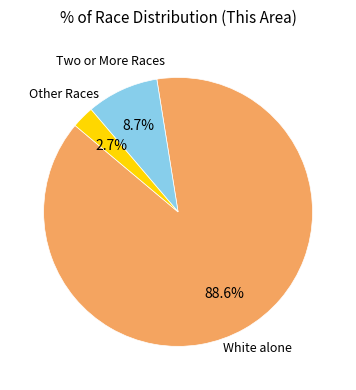

Does any single category account for the majority?

Yes